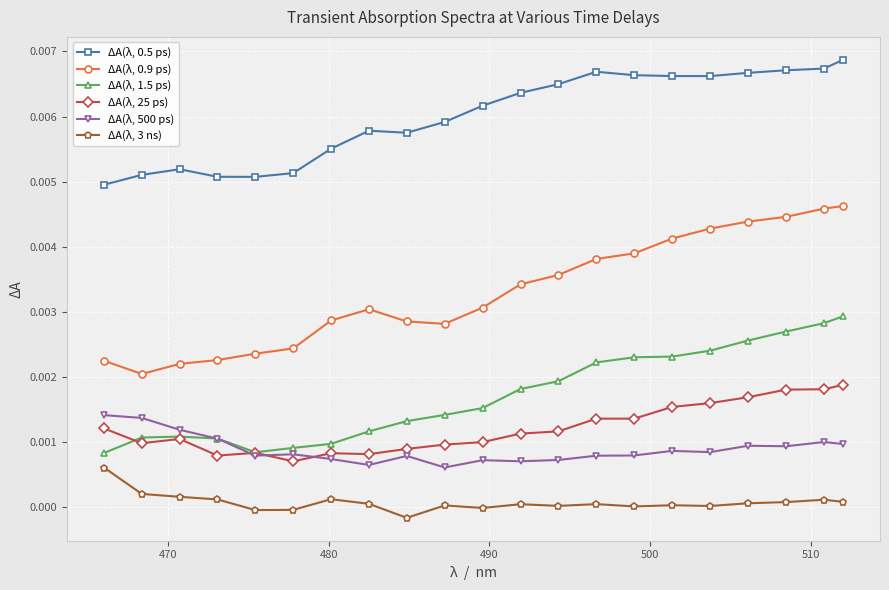

Rank the series by their maximum value, from highest to lowest.

ΔA(λ, 0.5 ps), ΔA(λ, 0.9 ps), ΔA(λ, 1.5 ps), ΔA(λ, 25 ps), ΔA(λ, 500 ps), ΔA(λ, 3 ns)